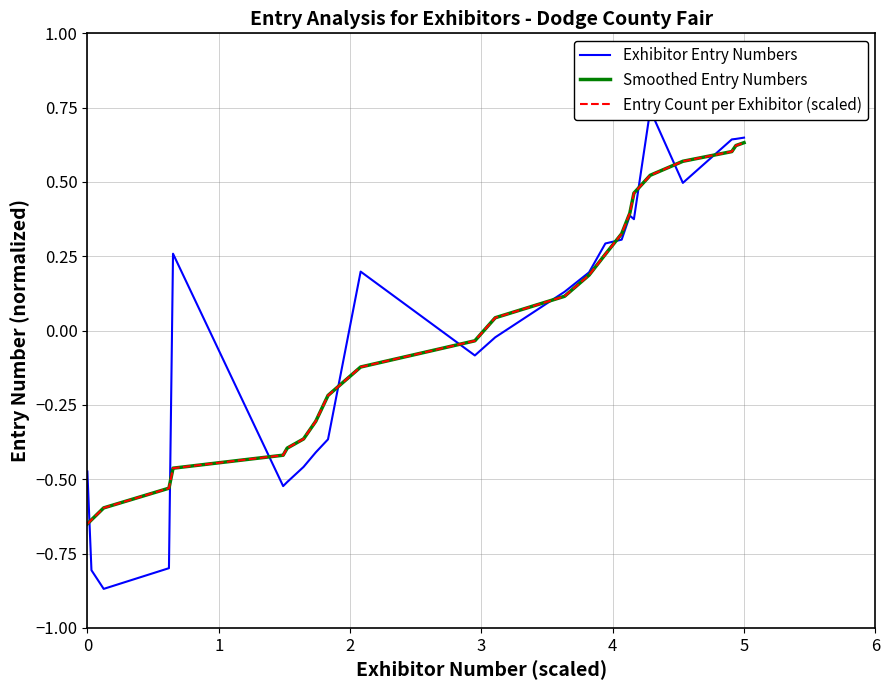

What are all the series names shown in the legend?

Exhibitor Entry Numbers, Smoothed Entry Numbers, Entry Count per Exhibitor (scaled)